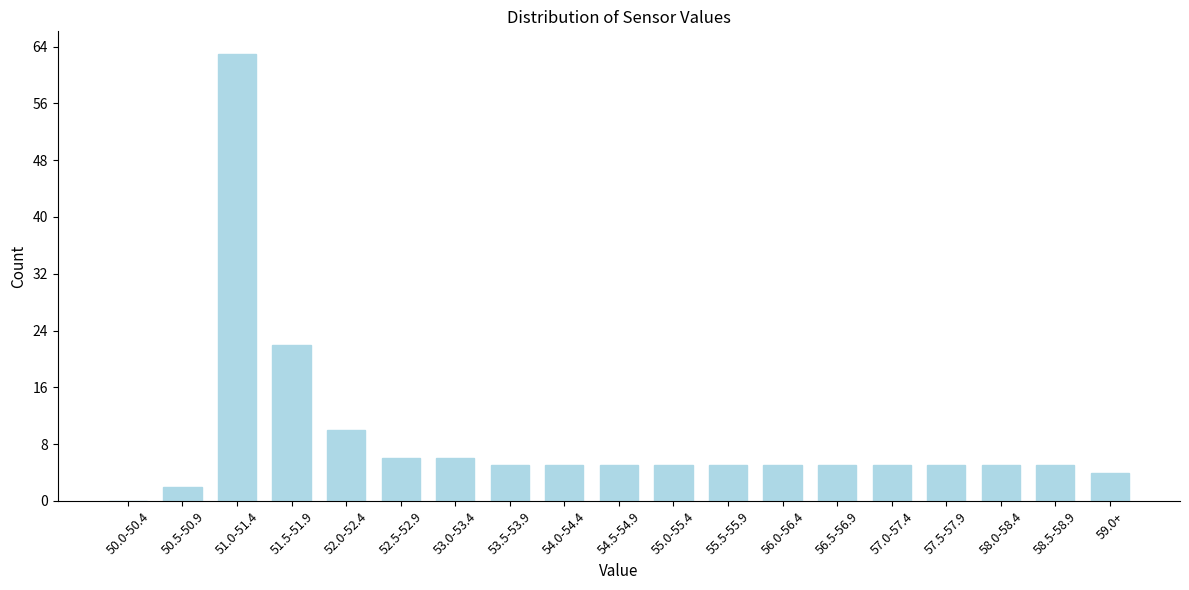

Reading right to left, what are all the values shown in this chart?

59.0+=4	58.5-58.9=5	58.0-58.4=5	57.5-57.9=5	57.0-57.4=5	56.5-56.9=5	56.0-56.4=5	55.5-55.9=5	55.0-55.4=5	54.5-54.9=5	54.0-54.4=5	53.5-53.9=5	53.0-53.4=6	52.5-52.9=6	52.0-52.4=10	51.5-51.9=22	51.0-51.4=63	50.5-50.9=2	50.0-50.4=0